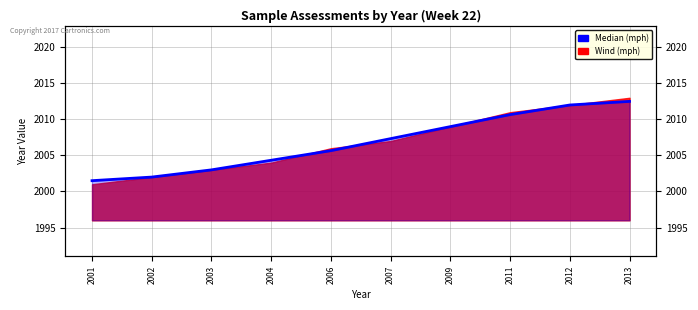

What is the difference between the second highest and second lowest values?

10.0